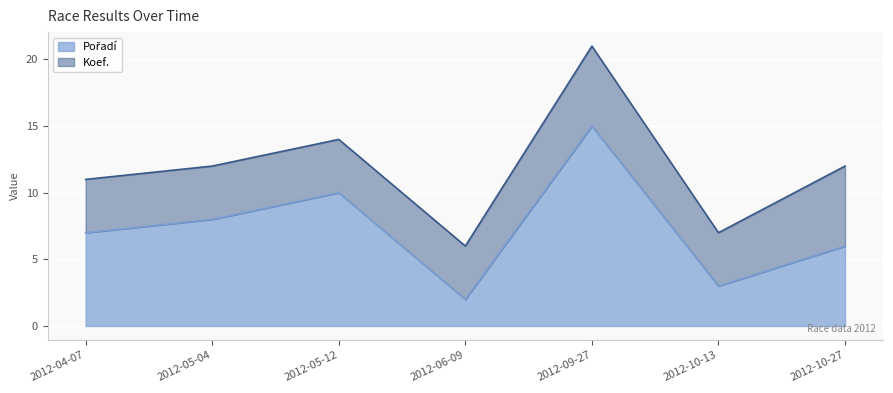

How many points are higher than both their immediate neighbors (excluding endpoints)?

2